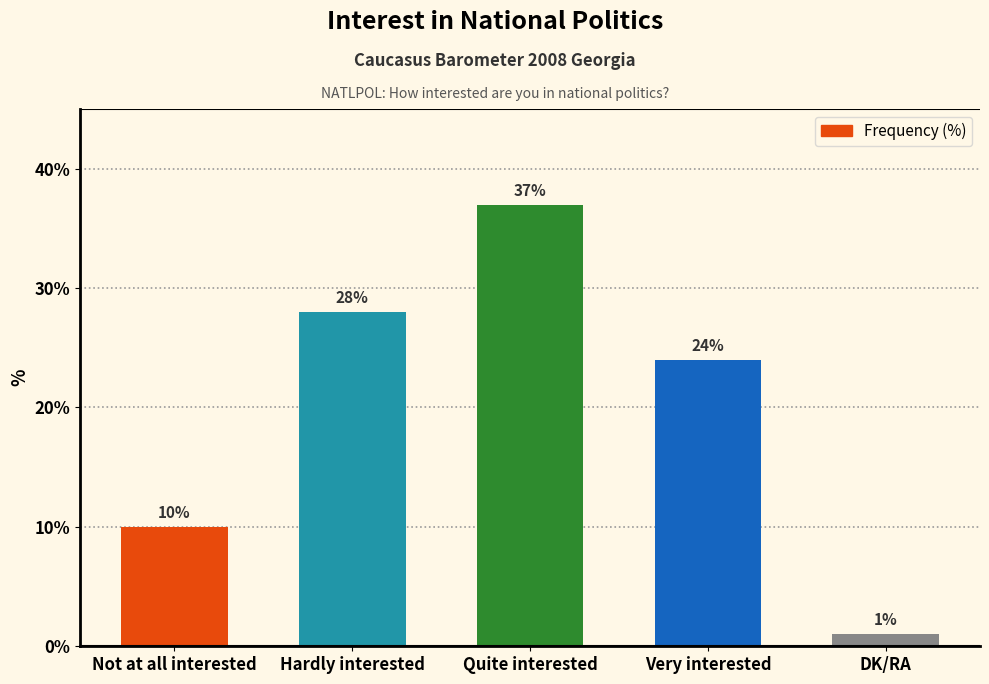

Which has a higher value, Quite interested or Very interested?

Quite interested